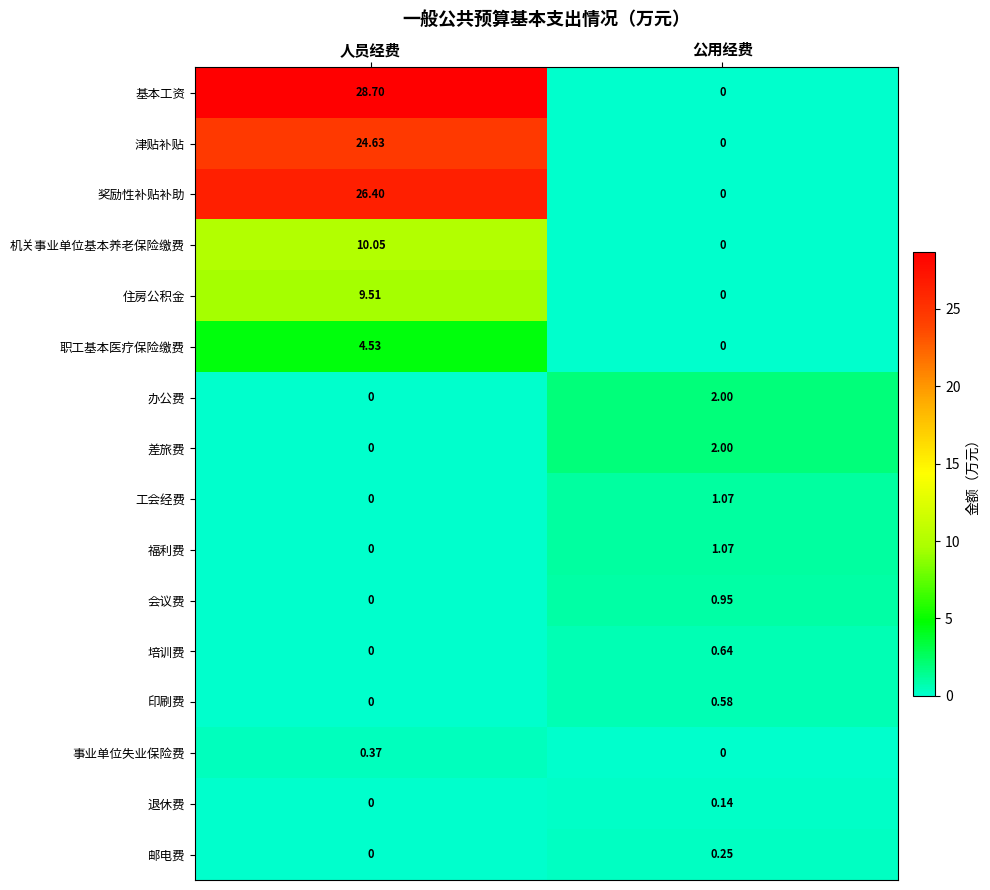

Between 人员经费 and 公用经费, which series saw the biggest shift?

基本工资